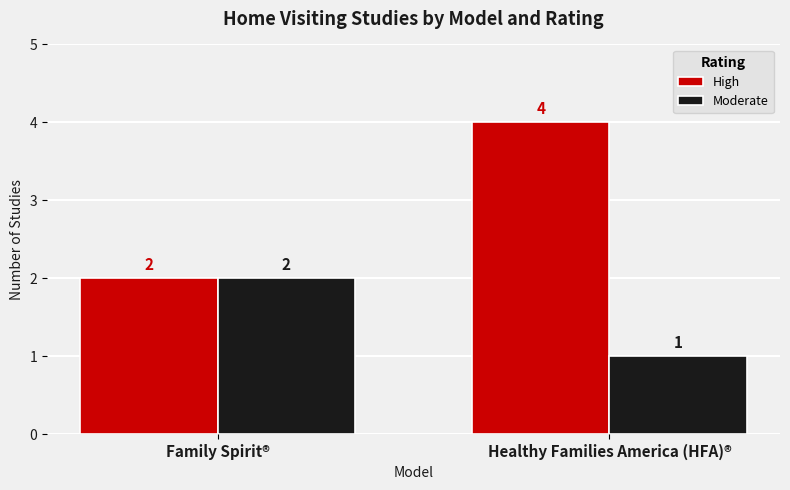

What is the spread (max minus min) of values at Healthy Families America (HFA)®?

3